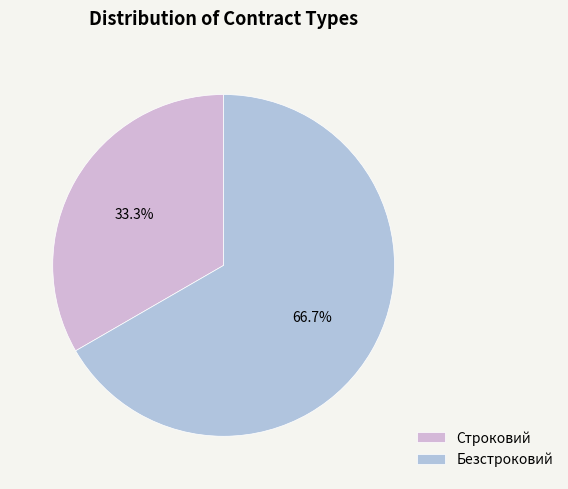

How many slices are in this pie chart?

2